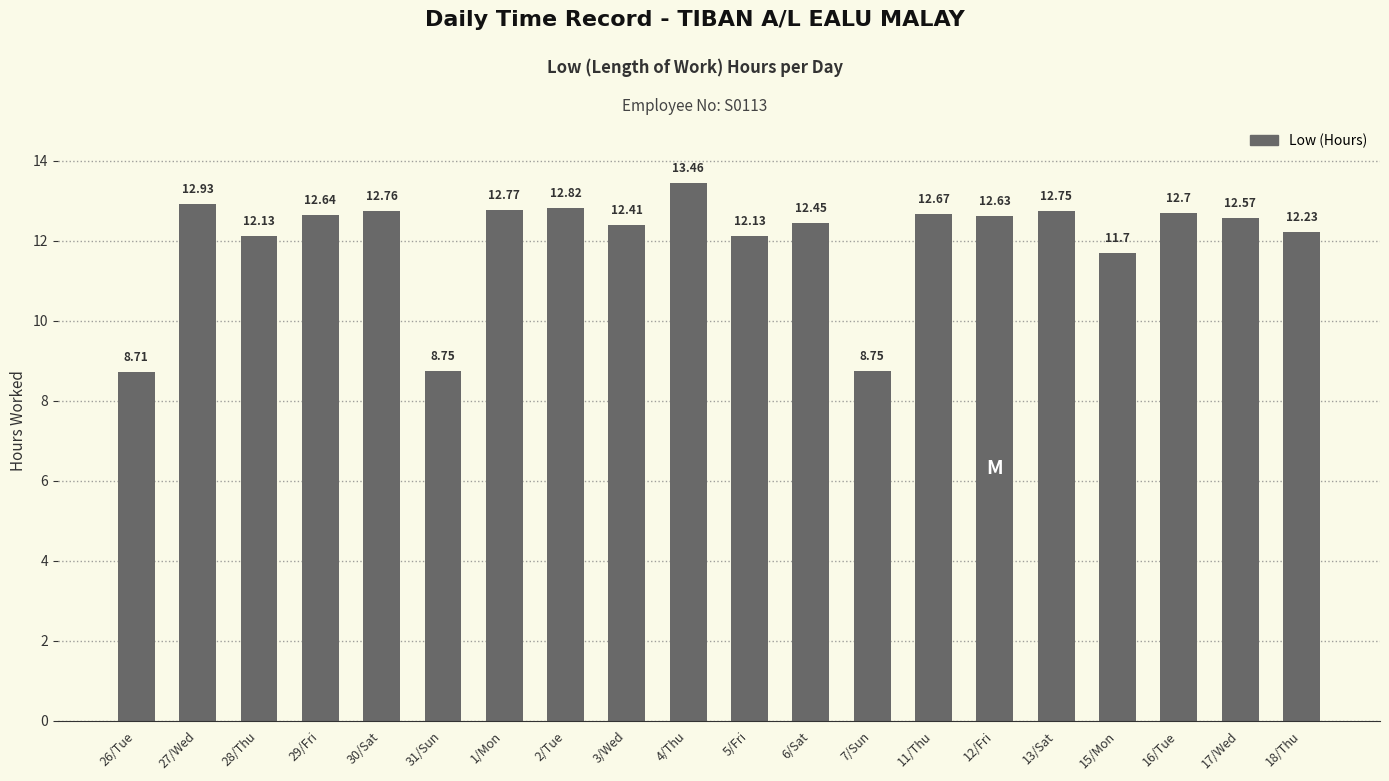

The value at 28/Thu is 12.1. True or false?

True